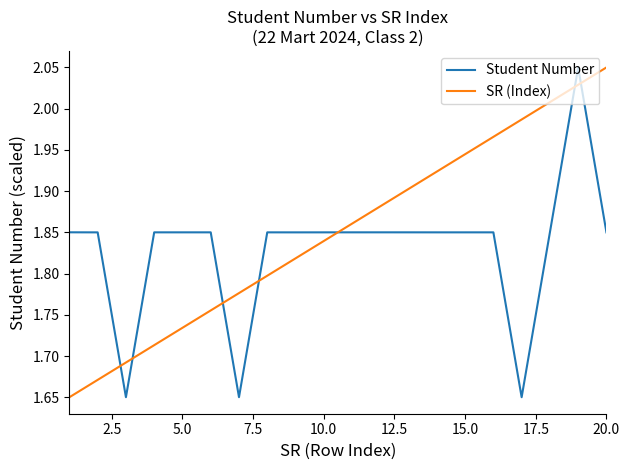

Which series has the largest total across all categories?

SR (Index)